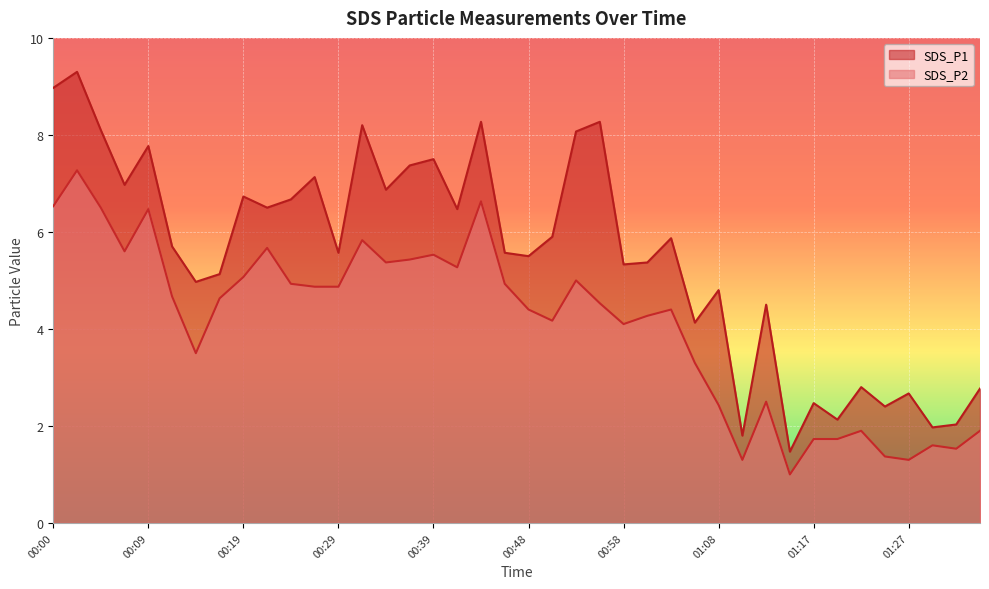

Where is the first local minimum for SDS_P1?

00:07